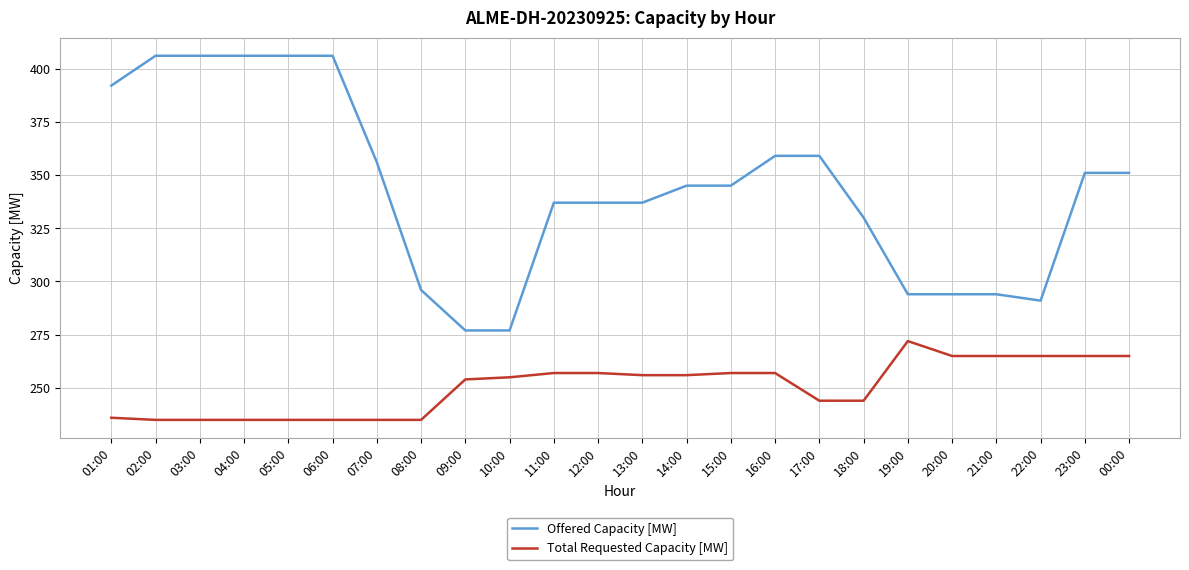

Rank the series by their maximum value, from highest to lowest.

Offered Capacity [MW], Total Requested Capacity [MW]